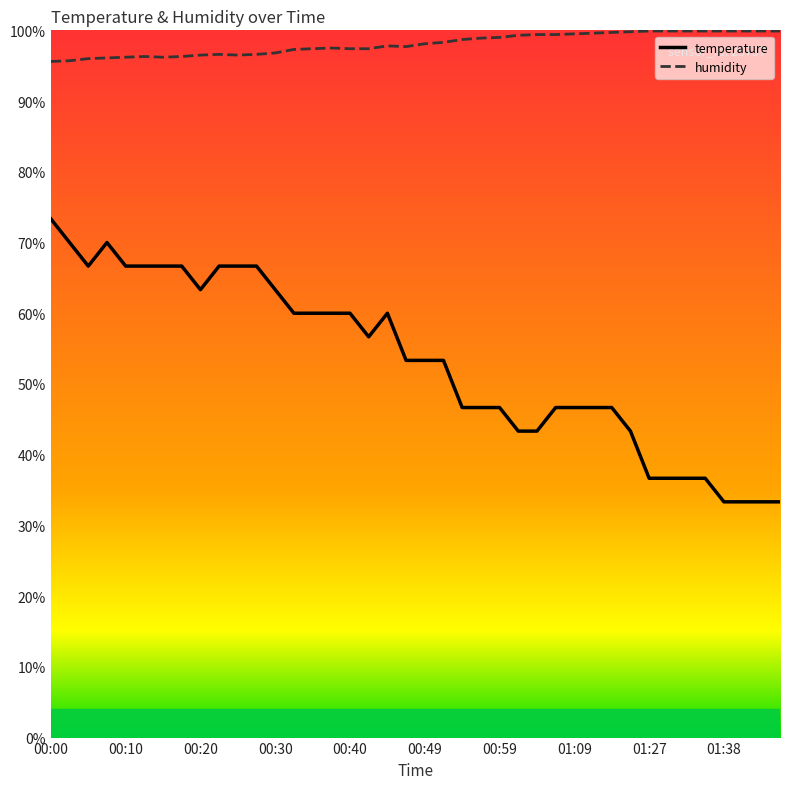

What is the difference between the second highest and second lowest values in the temperature series?

36.7